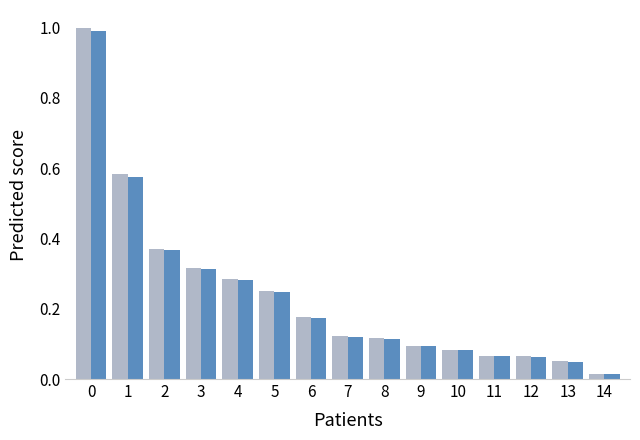

What is the total value across all series at 2?

0.7